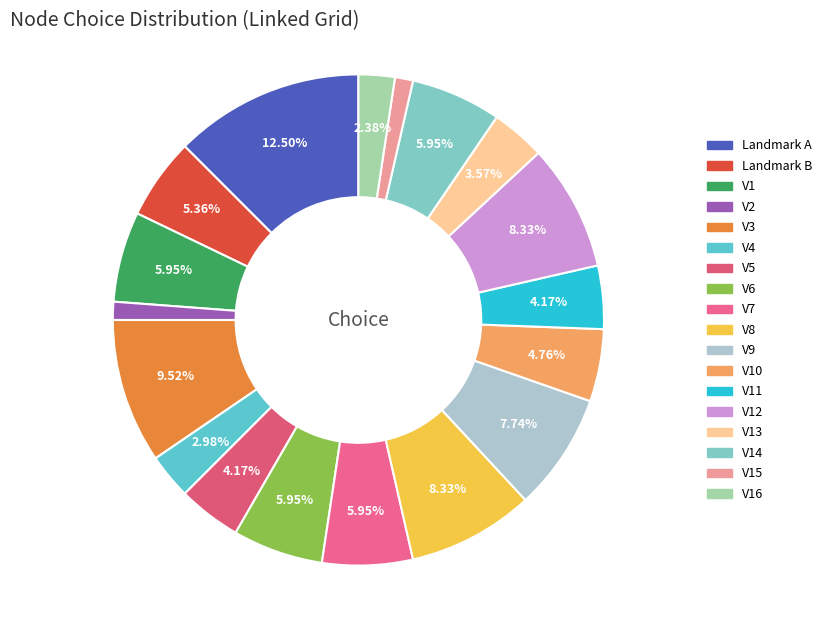

How many segments does this pie chart have?

18